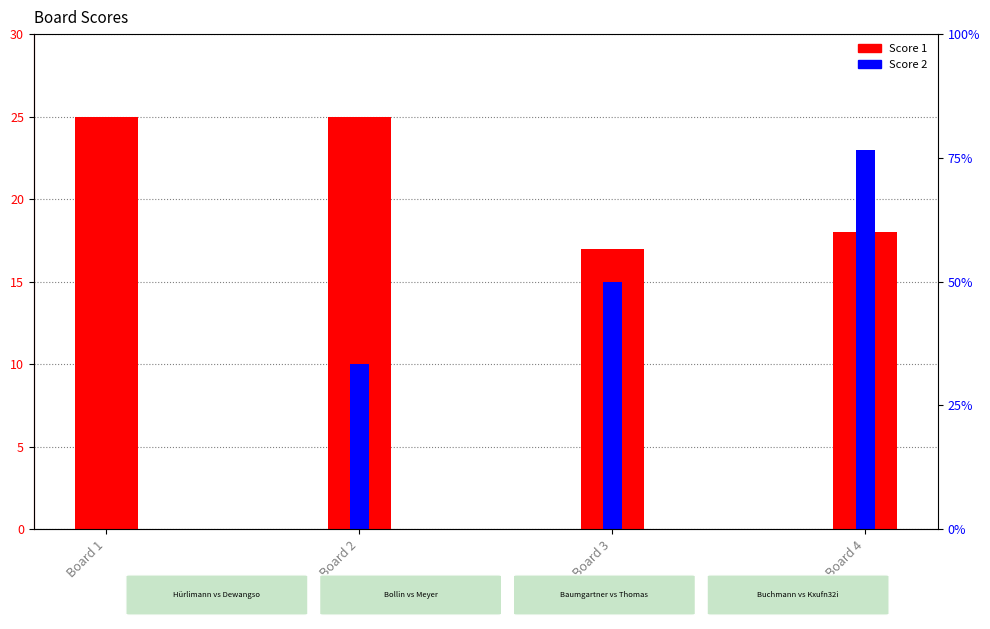

Are the bars horizontal?

No